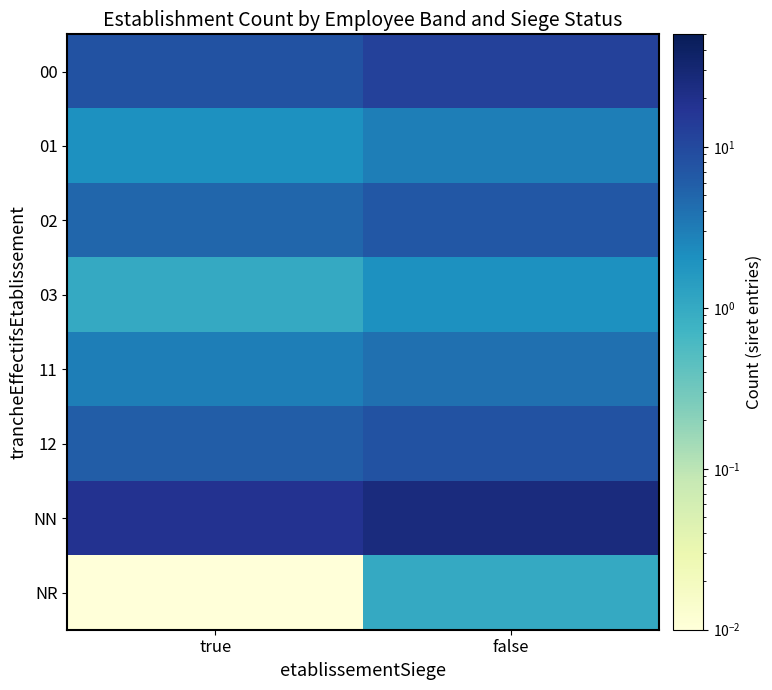

At how many categories does at least one series exceed 9?

2